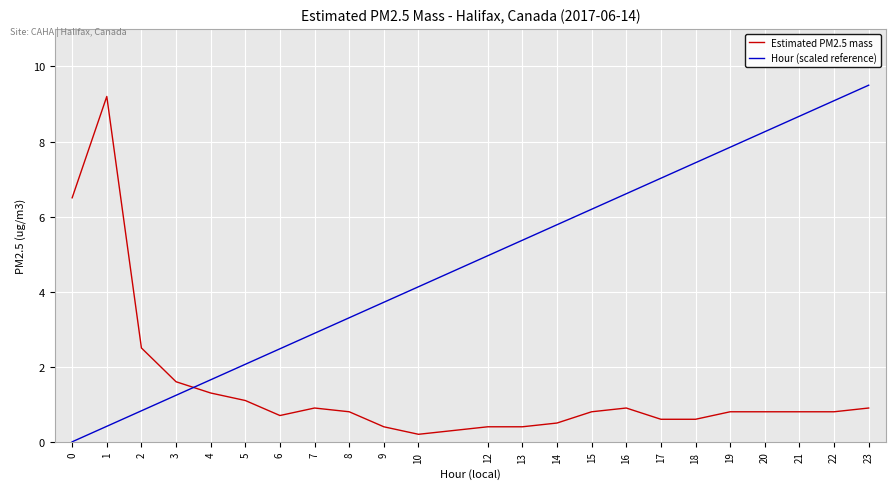

At which category is the sum across all series the highest?

23